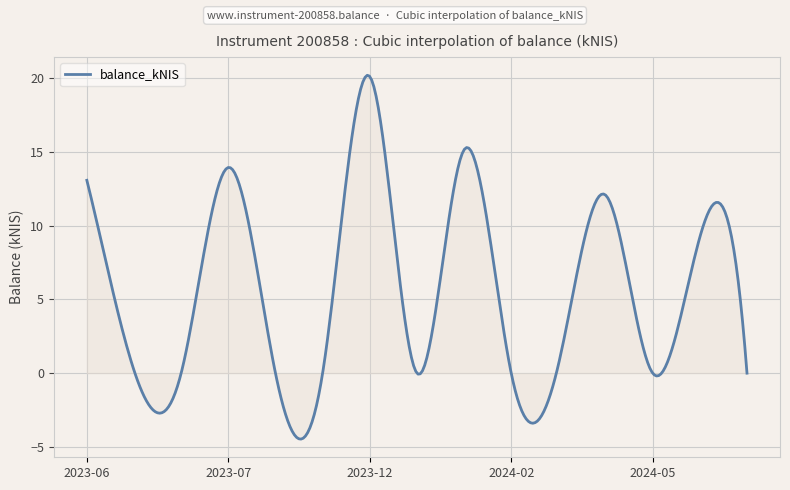

What is the maximum value shown in the chart?

20.2